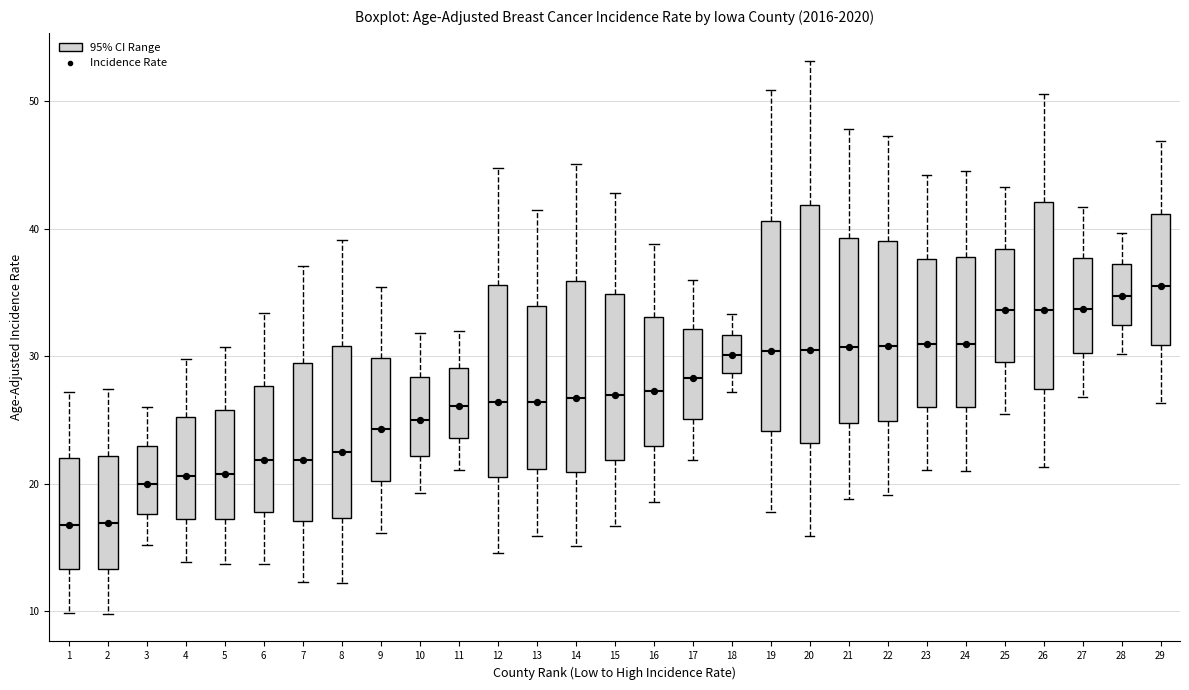

Where does the median line of the box at x = 7 sit on the y-axis? The values are not printed on the chart, so give them approximately, as read against the axis.

22